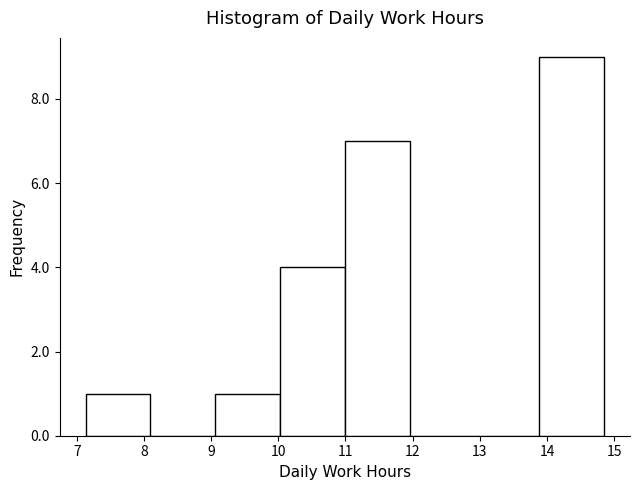

Reading left to right, transcribe this chart: for each bar, give the range it covers on the x-axis and its height. Neither the bar edges nor the heights are printed on the chart, so give them approximately, as read against the axes.

7.1 to 8.1: 1
8.1 to 9.1: 0
9.1 to 10.0: 1
10.0 to 11.0: 4
11.0 to 12.0: 7
12.0 to 12.9: 0
12.9 to 13.9: 0
13.9 to 14.9: 9